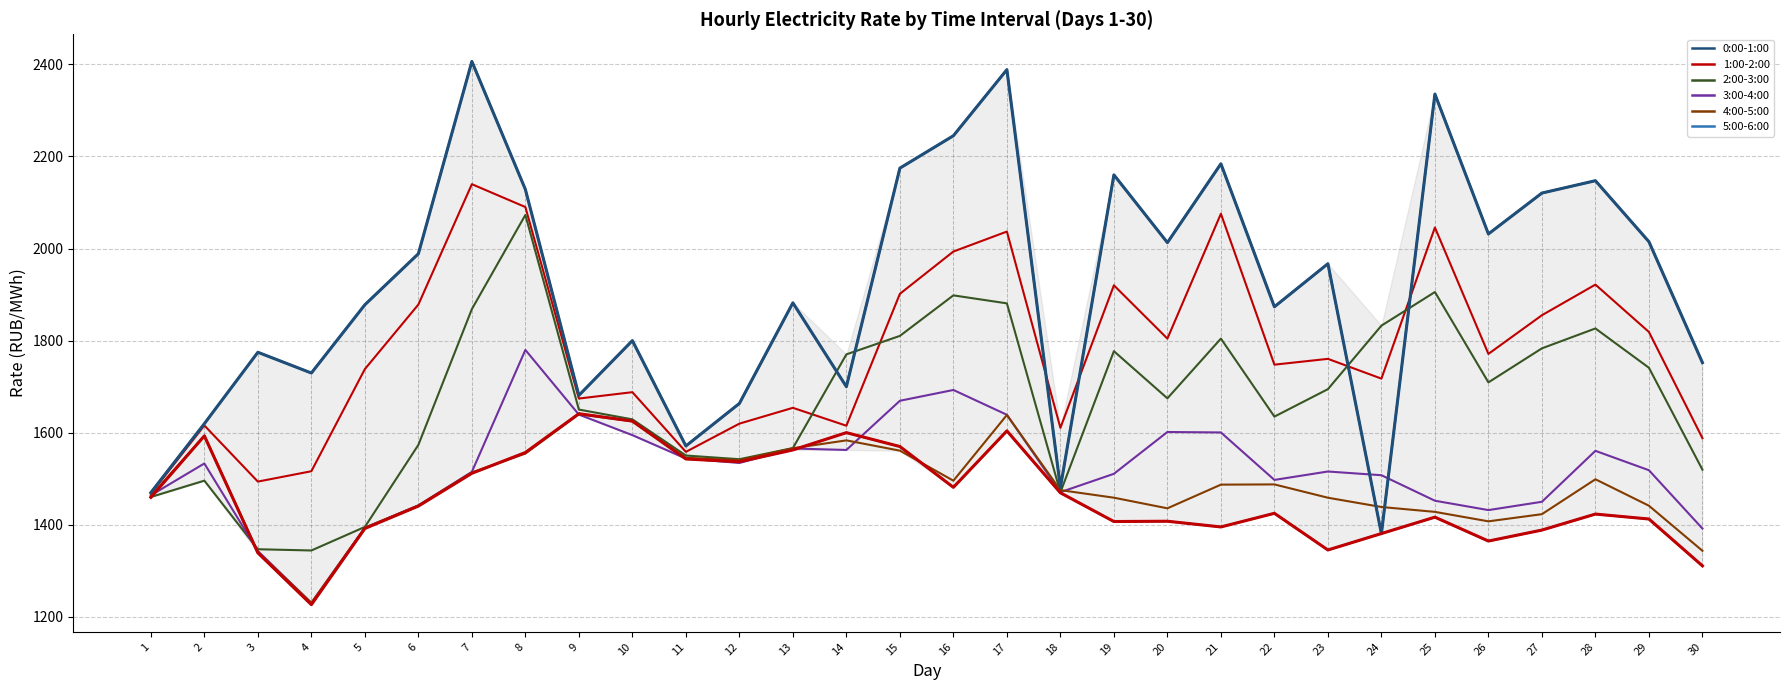

After their last crossing, which series has the higher values: 0:00-1:00 or 2:00-3:00?

0:00-1:00